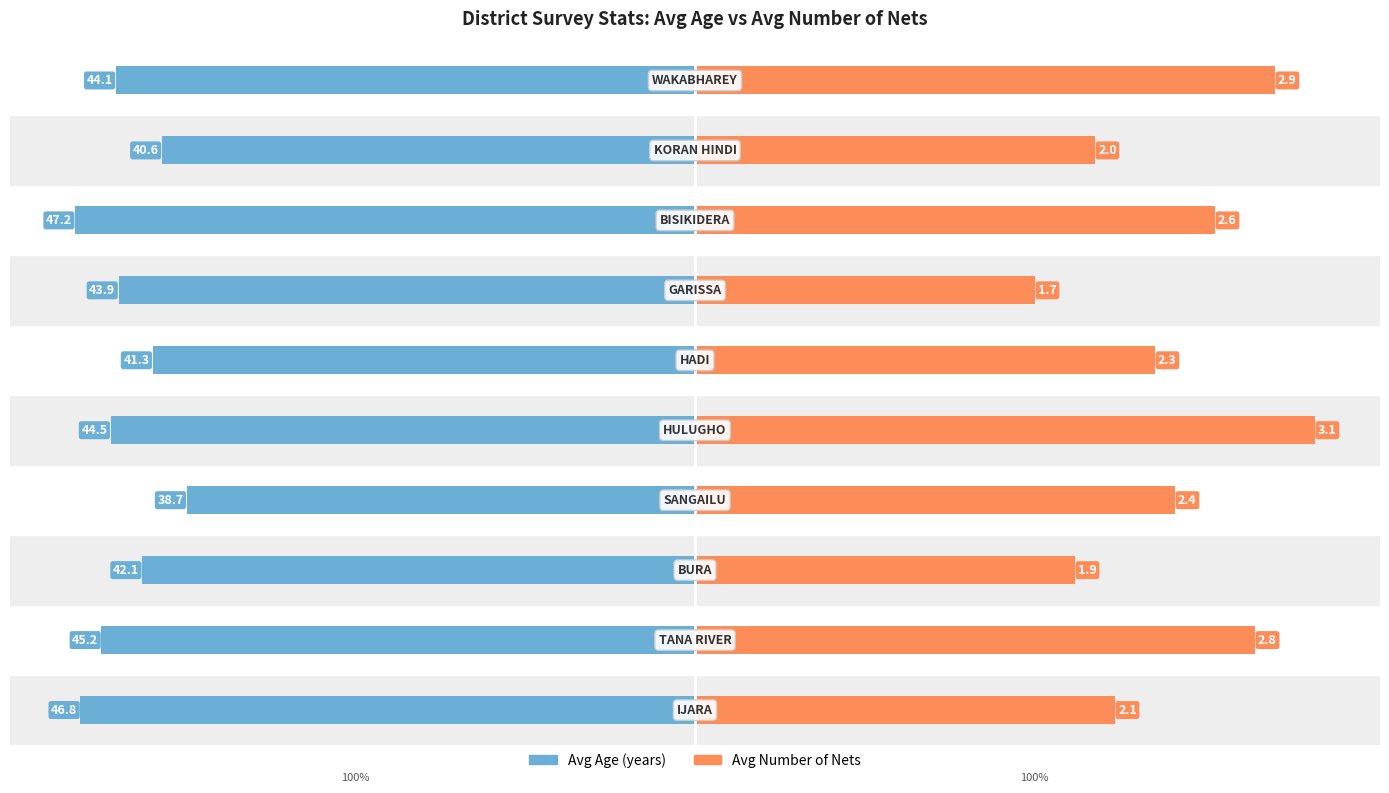

What are all the series names shown in the legend?

Avg Age (years), Avg Number of Nets